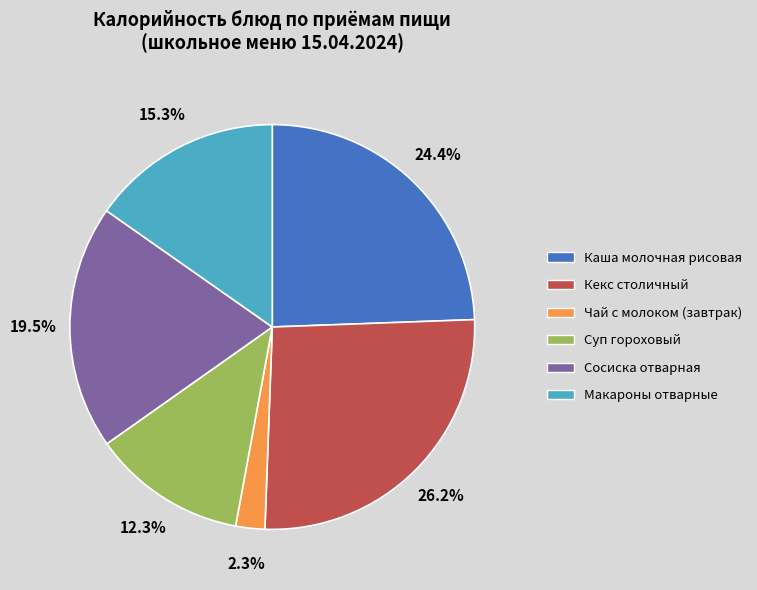

Between Макароны отварные and Суп гороховый, which is larger?

Макароны отварные